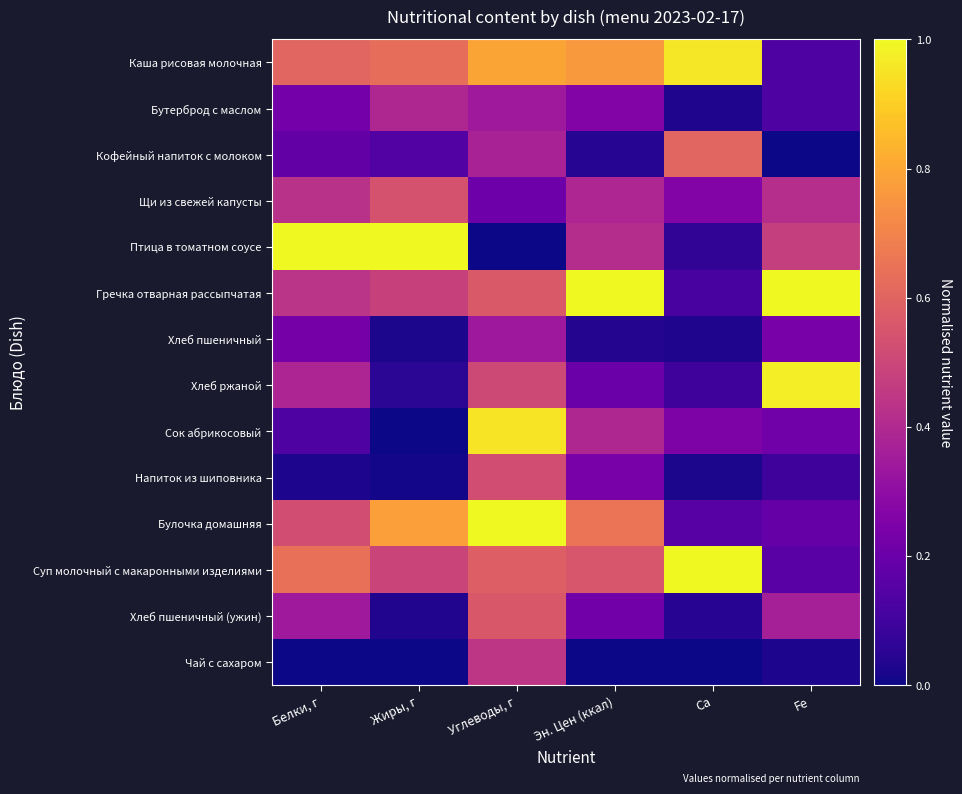

Reading left to right, transcribe all the data shown in this chart.

Каша рисовая молочная: Белки, г=0.6	Жиры, г=0.6	Углеводы, г=0.8	Эн. Цен (ккал)=0.8	Ca=1.0	Fe=0.1
Бутерброд с маслом: Белки, г=0.2	Жиры, г=0.4	Углеводы, г=0.3	Эн. Цен (ккал)=0.3	Ca=0.0	Fe=0.1
Кофейный напиток с молоком: Белки, г=0.2	Жиры, г=0.1	Углеводы, г=0.4	Эн. Цен (ккал)=0.0	Ca=0.6	Fe=0.0
Щи из свежей капусты: Белки, г=0.4	Жиры, г=0.5	Углеводы, г=0.2	Эн. Цен (ккал)=0.4	Ca=0.3	Fe=0.4
Птица в томатном соусе: Белки, г=1.0	Жиры, г=1.0	Углеводы, г=0.0	Эн. Цен (ккал)=0.4	Ca=0.1	Fe=0.5
Гречка отварная рассыпчатая: Белки, г=0.4	Жиры, г=0.5	Углеводы, г=0.6	Эн. Цен (ккал)=1.0	Ca=0.1	Fe=1.0
Хлеб пшеничный: Белки, г=0.2	Жиры, г=0.0	Углеводы, г=0.3	Эн. Цен (ккал)=0.0	Ca=0.0	Fe=0.2
Хлеб ржаной: Белки, г=0.4	Жиры, г=0.1	Углеводы, г=0.5	Эн. Цен (ккал)=0.2	Ca=0.1	Fe=1.0
Сок абрикосовый: Белки, г=0.1	Жиры, г=0.0	Углеводы, г=0.9	Эн. Цен (ккал)=0.4	Ca=0.3	Fe=0.2
Напиток из шиповника: Белки, г=0.0	Жиры, г=0.0	Углеводы, г=0.5	Эн. Цен (ккал)=0.2	Ca=0.0	Fe=0.1
Булочка домашняя: Белки, г=0.5	Жиры, г=0.8	Углеводы, г=1.0	Эн. Цен (ккал)=0.7	Ca=0.2	Fe=0.2
Суп молочный с макаронными изделиями: Белки, г=0.6	Жиры, г=0.5	Углеводы, г=0.6	Эн. Цен (ккал)=0.6	Ca=1.0	Fe=0.2
Хлеб пшеничный (ужин): Белки, г=0.3	Жиры, г=0.0	Углеводы, г=0.6	Эн. Цен (ккал)=0.2	Ca=0.0	Fe=0.4
Чай с сахаром: Белки, г=0.0	Жиры, г=0.0	Углеводы, г=0.4	Эн. Цен (ккал)=0.0	Ca=0.0	Fe=0.0